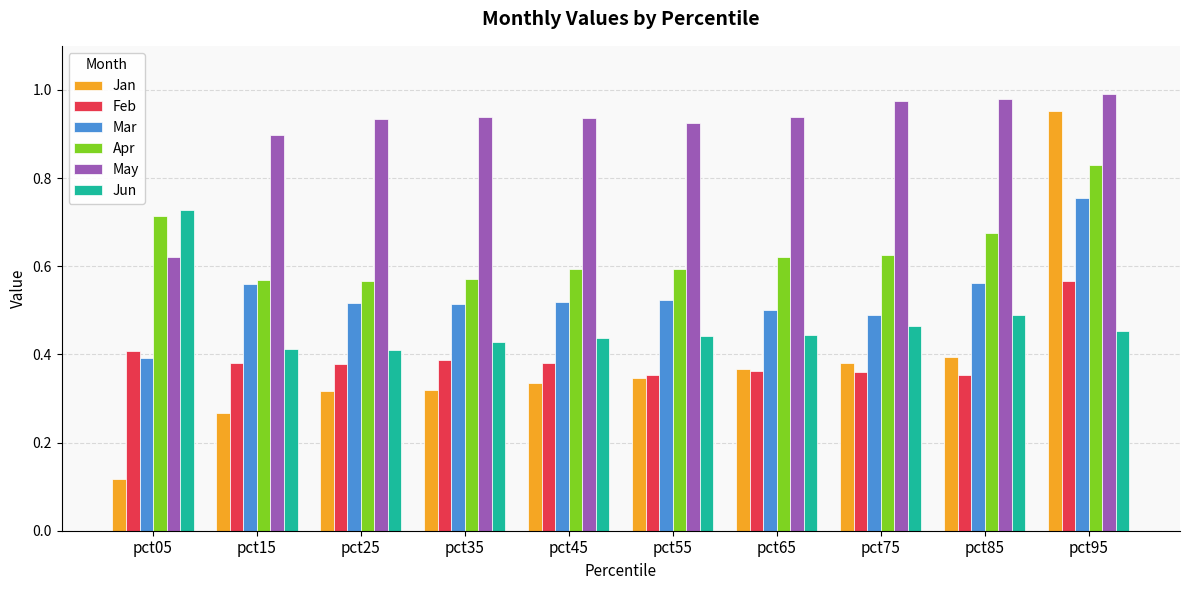

What is the sum of all May values?

9.1